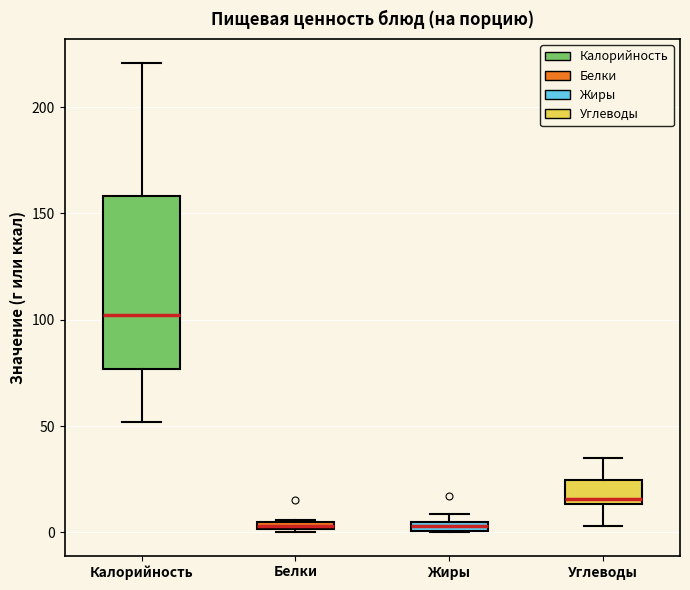

Which box is the tallest, from its lower edge to its upper edge?

Калорийность